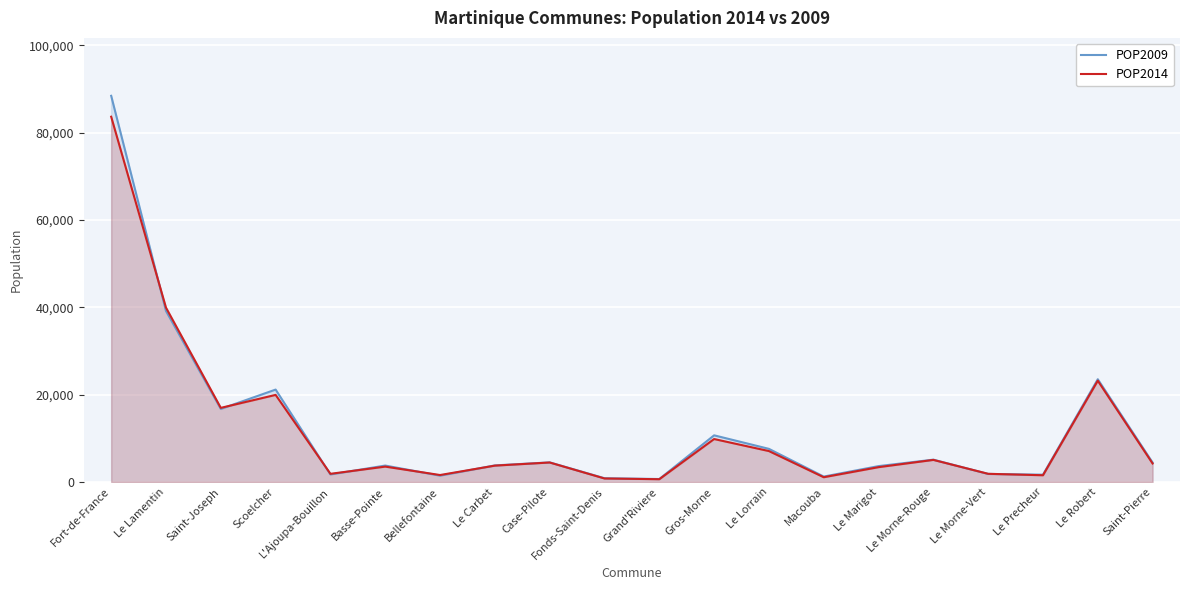

The POP2014 series shows 2180 at Le Marigot. True or false?

False